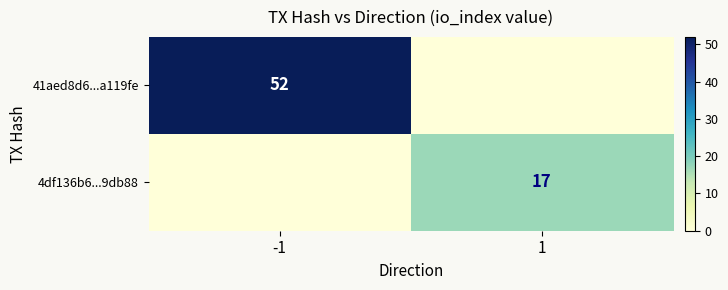

True or false: 41aed8d6...a119fe has a value of 52 at -1.

True